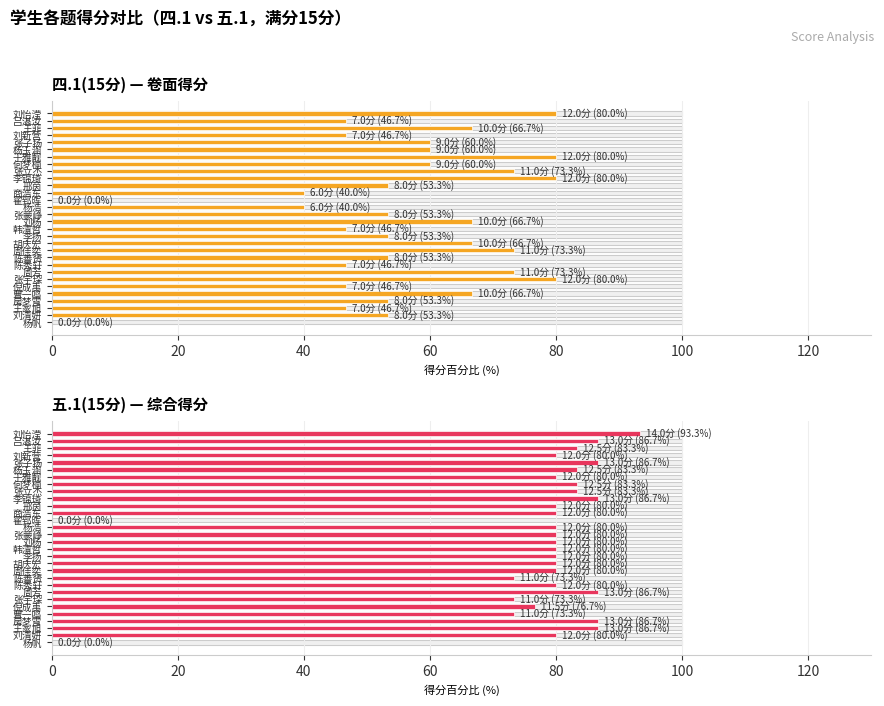

What is the difference between the maximum and minimum values in the 四.1(15分) — 卷面得分 series?

80.0